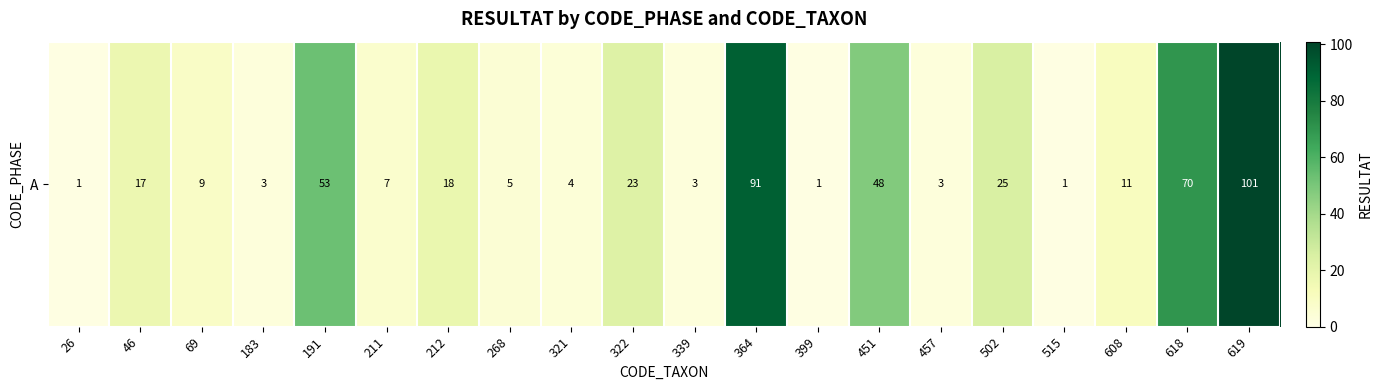

Where does the data first go above 11?

46